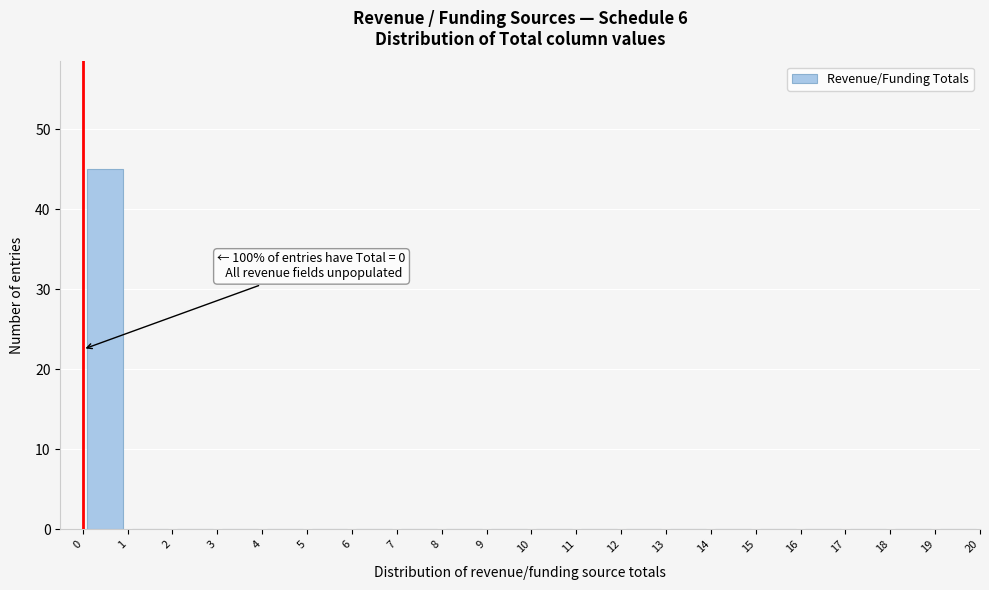

Over which range of the x-axis is the bar tallest?

0 to 1